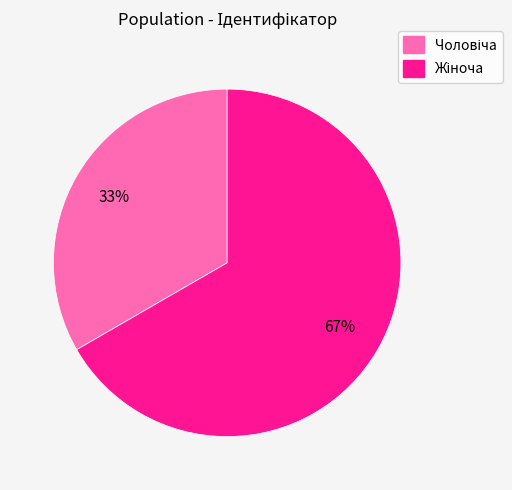

To the nearest percent, what is the average slice percentage?

50%